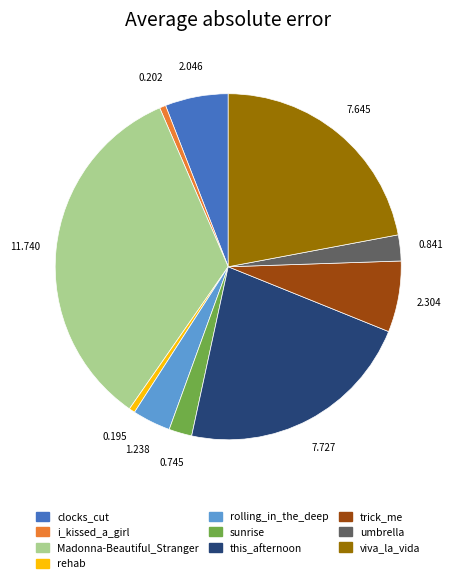

Between rolling_in_the_deep and clocks_cut, which is larger?

clocks_cut